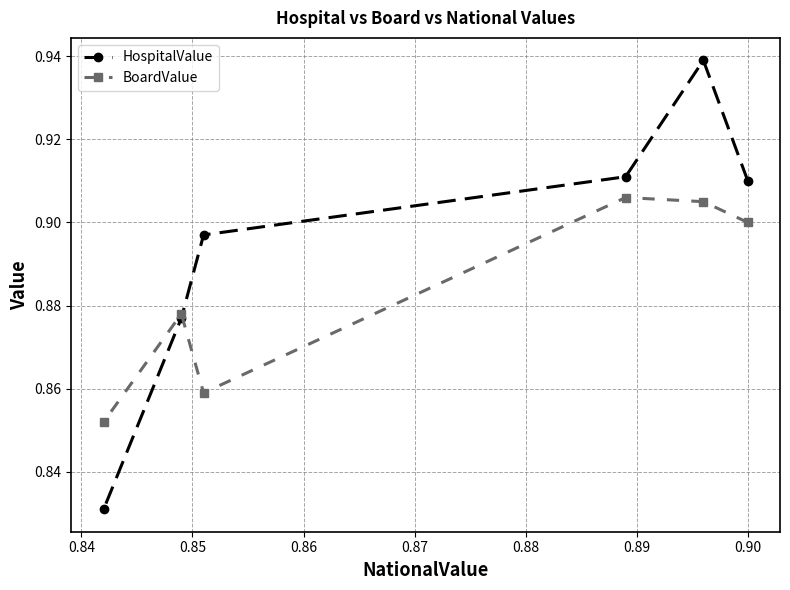

Which series has the widest spread of values?

HospitalValue